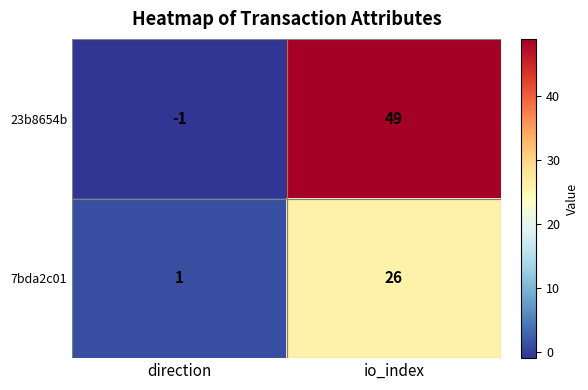

What is the maximum value for 23b8654b?

49